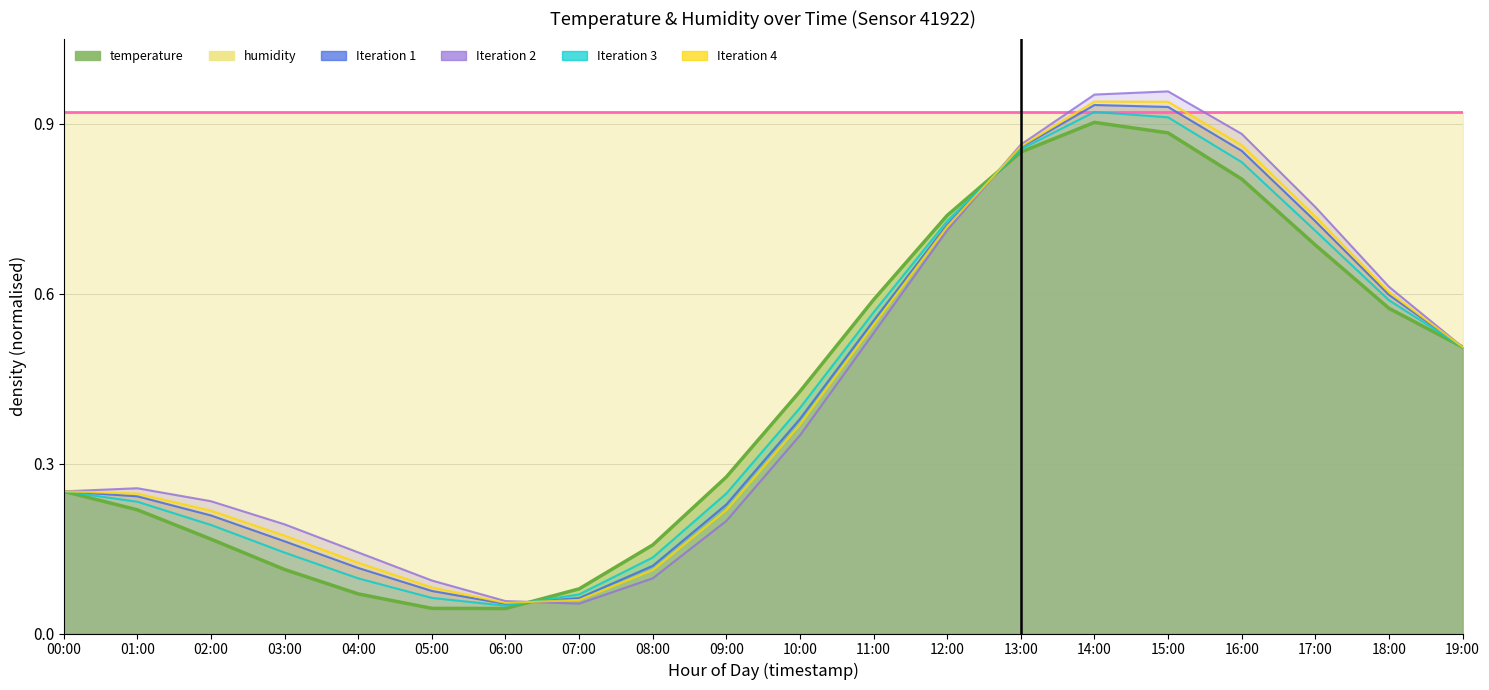

Which label corresponds to the largest value in the chart?

14:00